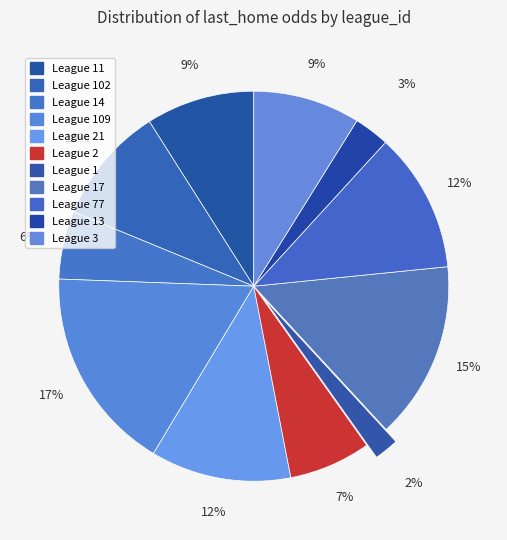

Count the number of slices in the pie.

11